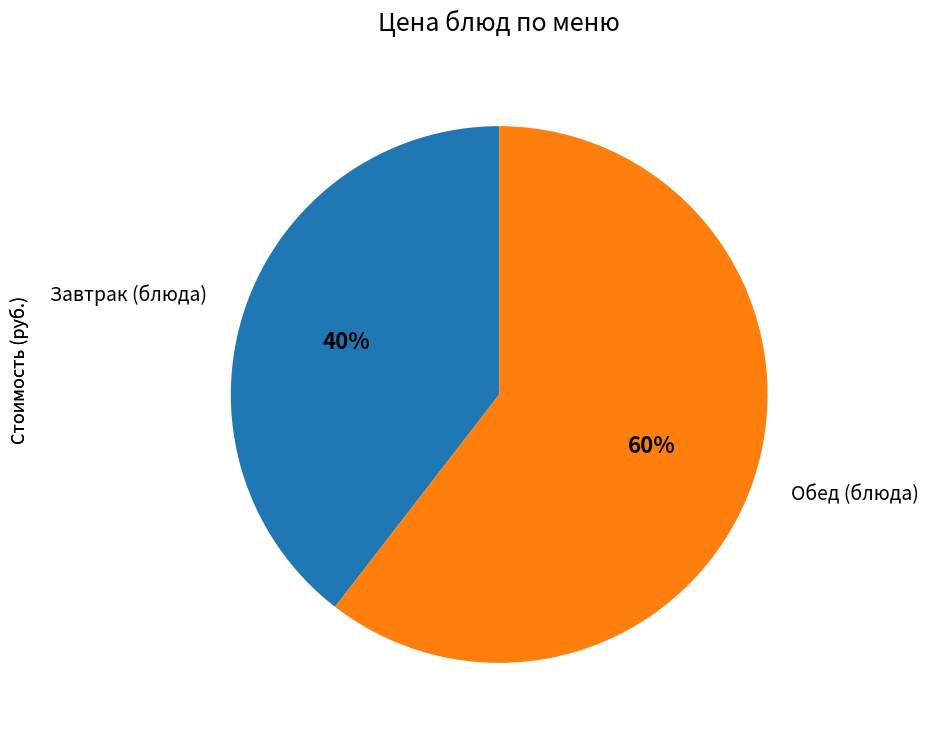

True or false: Обед (блюда) accounts for 60% of the total.

True